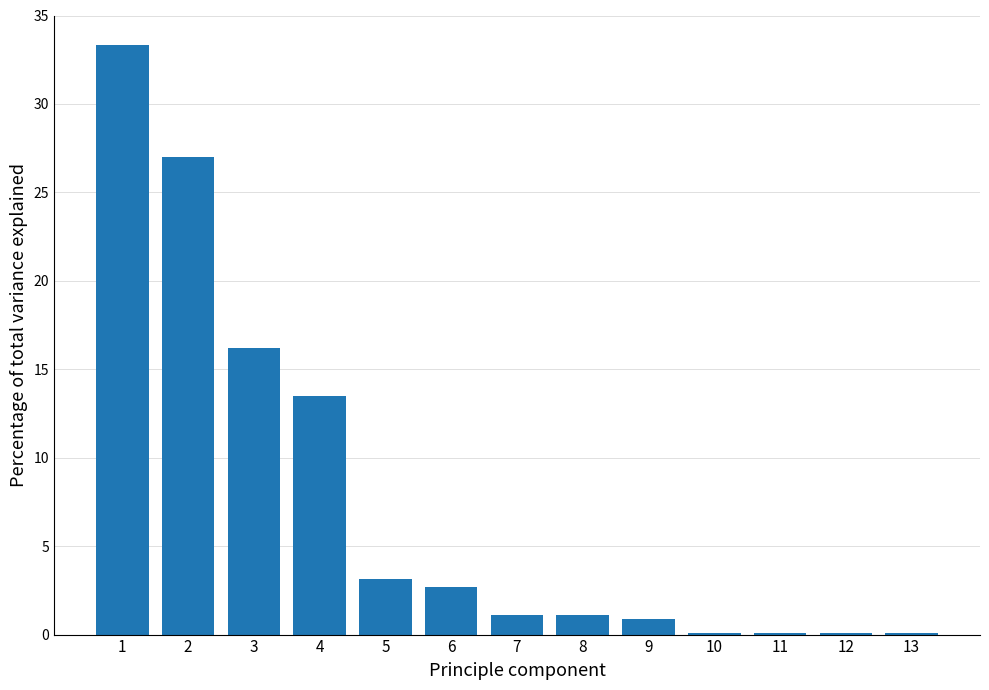

Reading right to left, extract all data points from this chart.

13=0.1	12=0.1	11=0.1	10=0.1	9=0.9	8=1.1	7=1.1	6=2.7	5=3.2	4=13.5	3=16.2	2=27.0	1=33.3